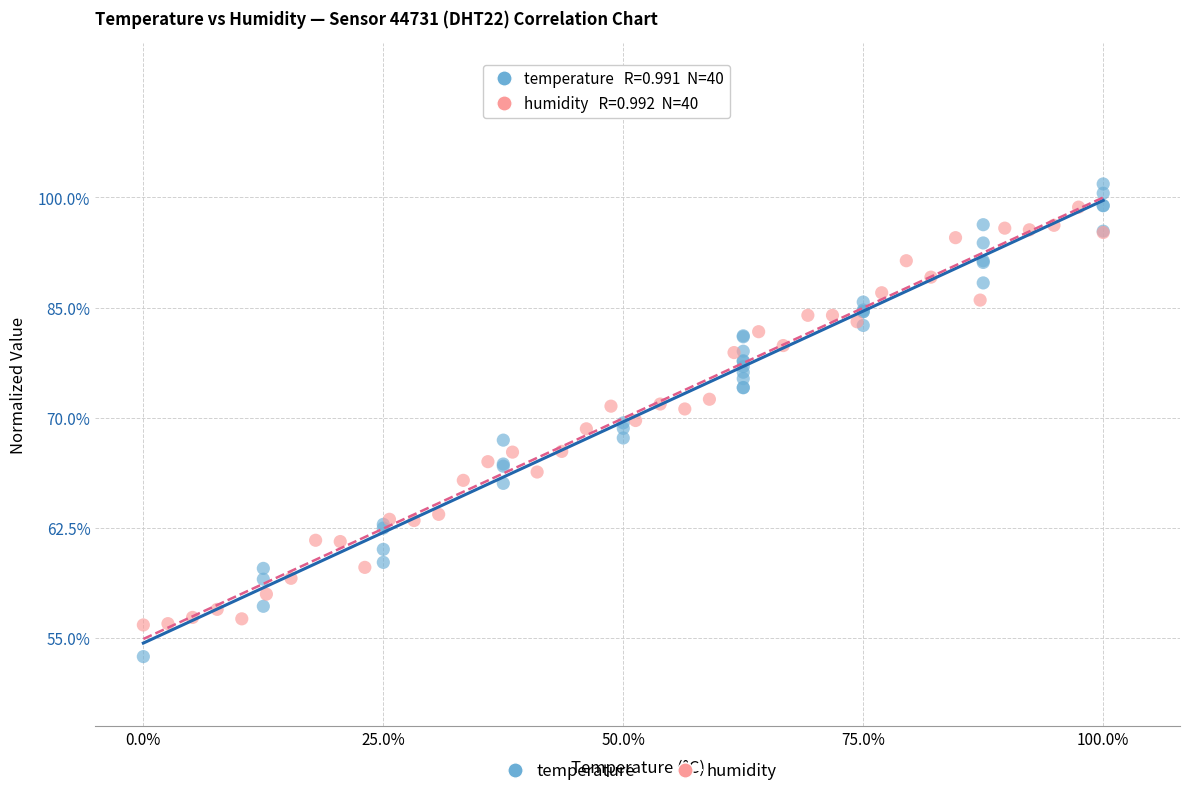

What are all the series names shown in the legend?

temperature, humidity